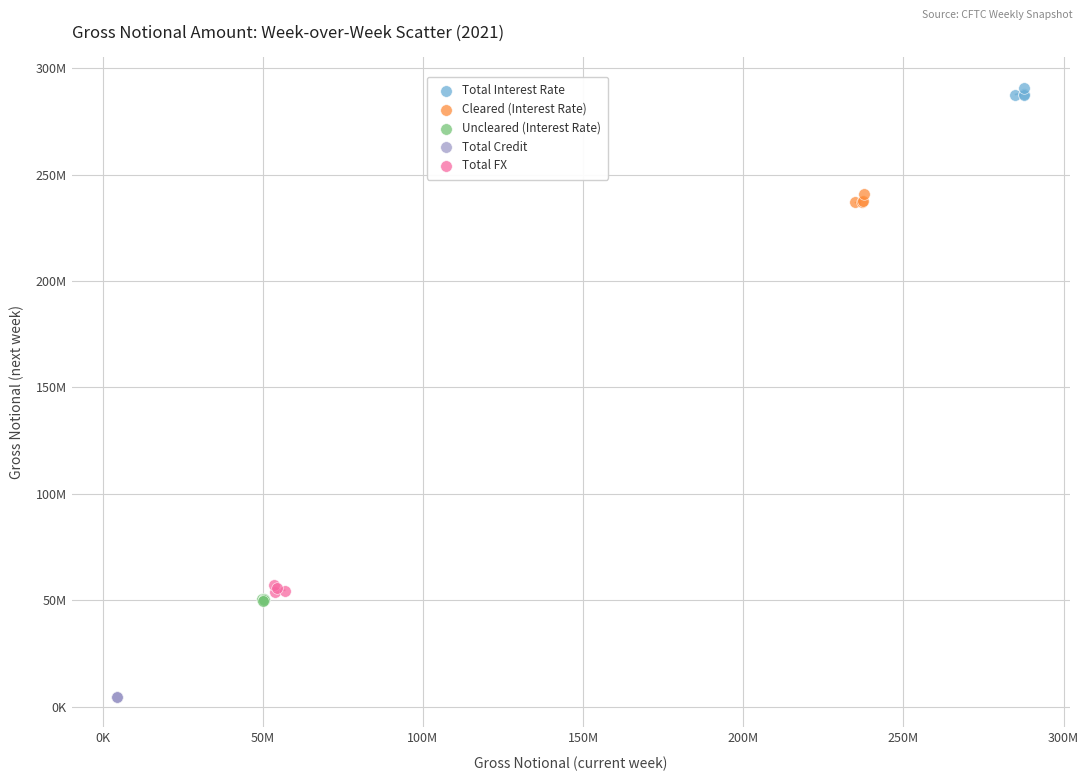

Which series contains the highest Y value?

Total Interest Rate